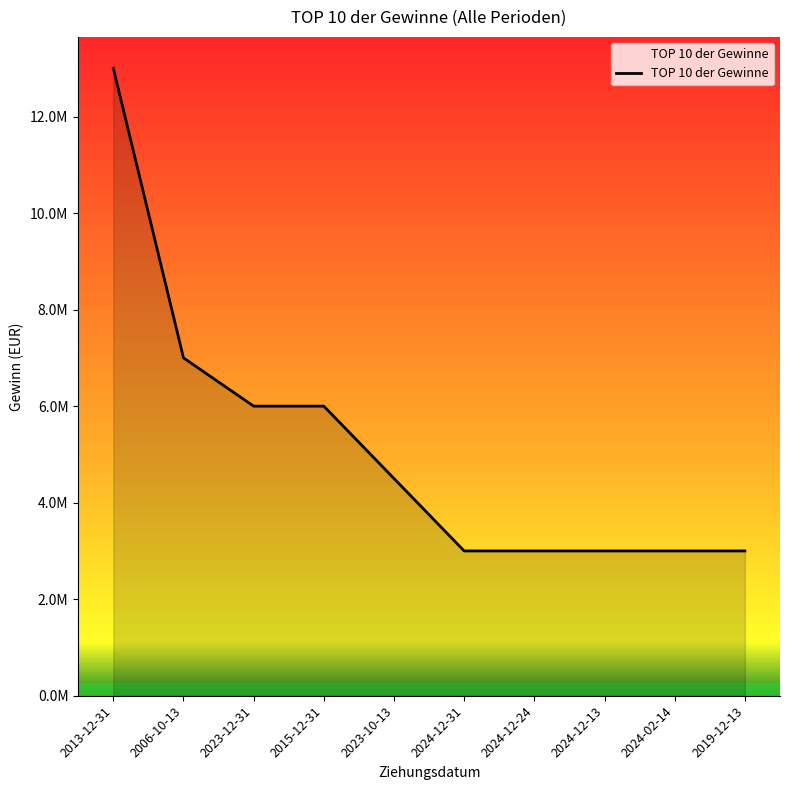

What is the average value?

5150000